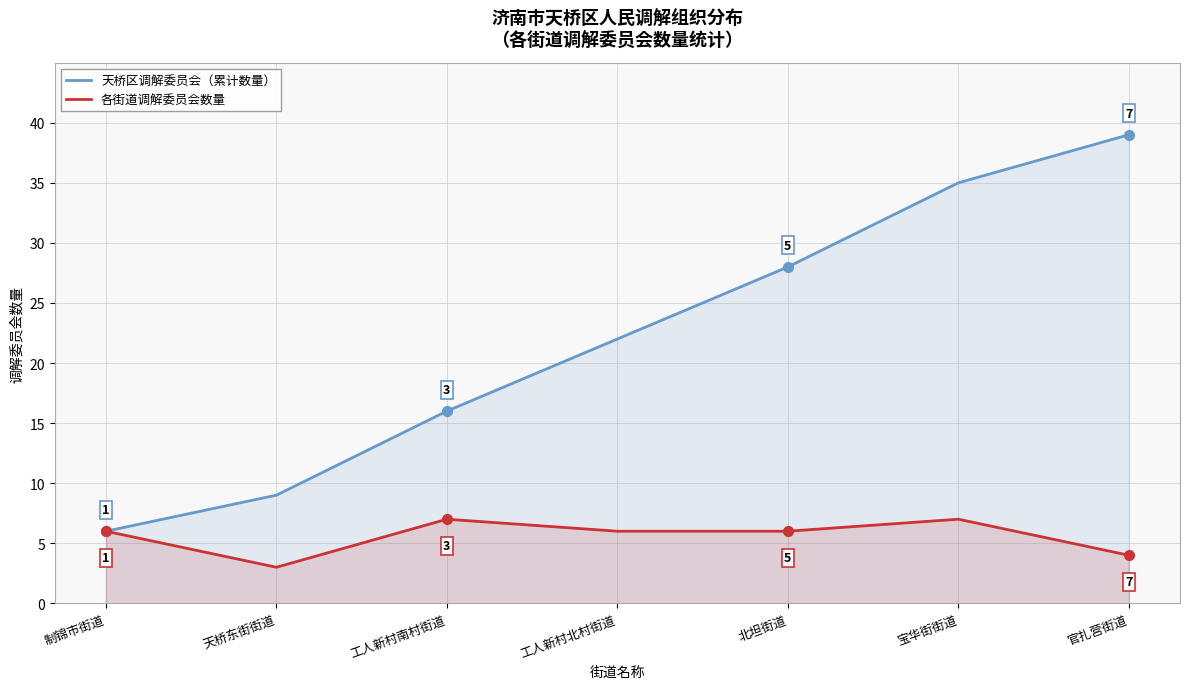

What is the minimum value for 各街道调解委员会数量?

3